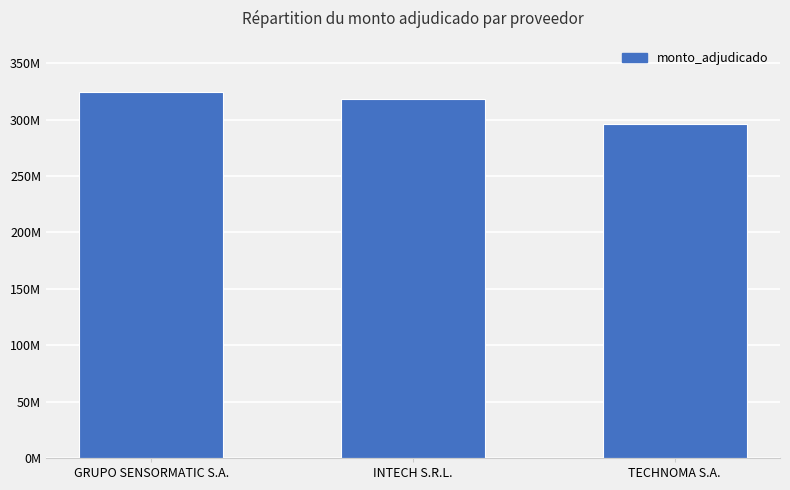

What is the change in value from GRUPO SENSORMATIC S.A. to TECHNOMA S.A.?

-28686268